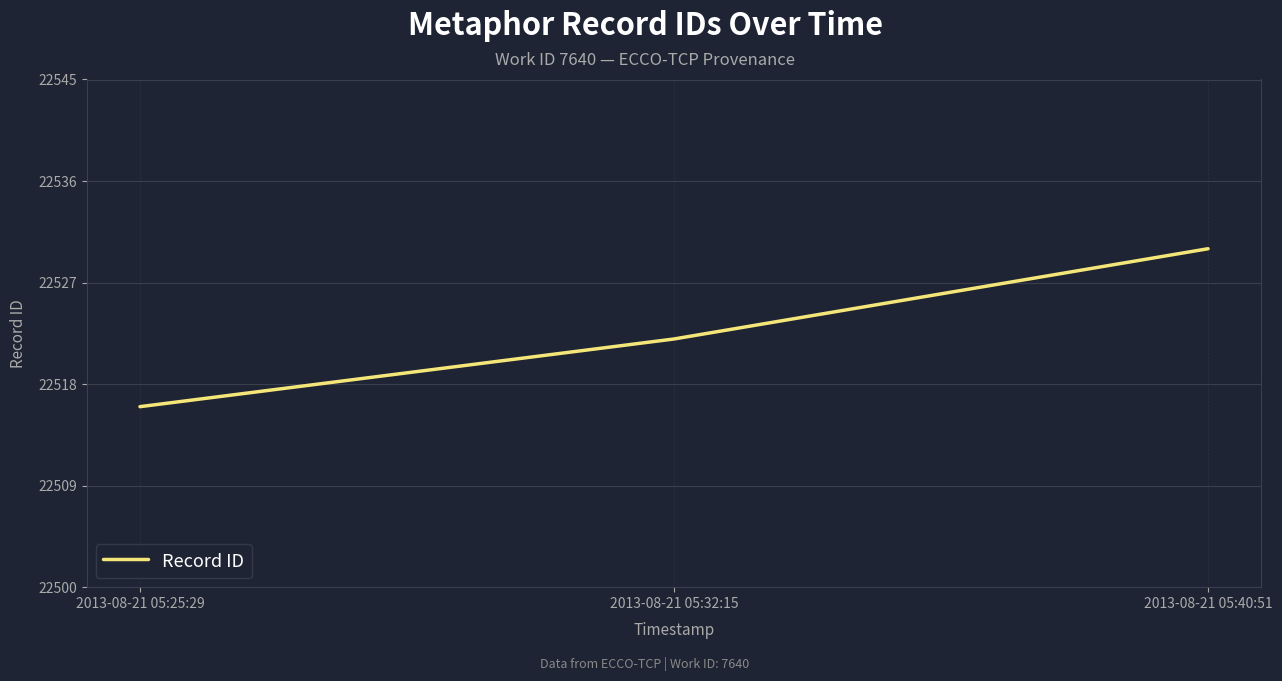

How many values are between 22516 and 22530?

3